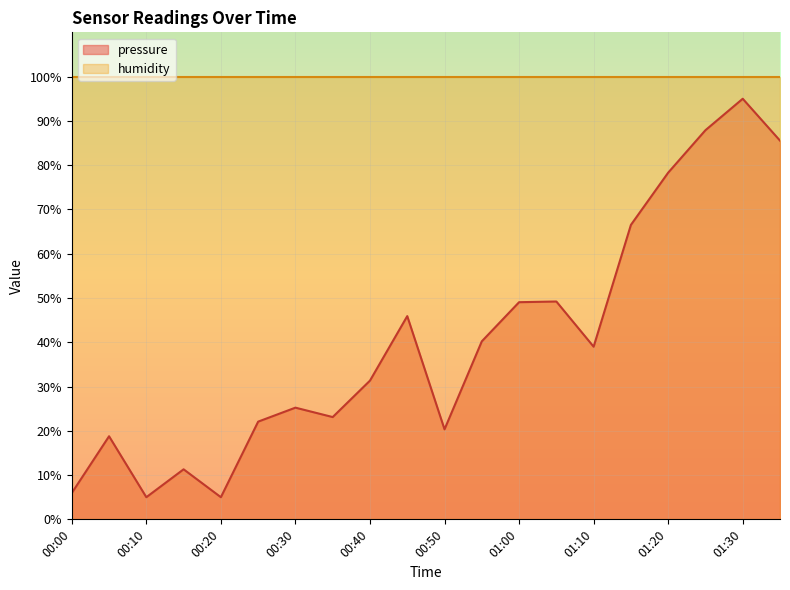

Between 00:05 and 01:35, which is larger?

01:35